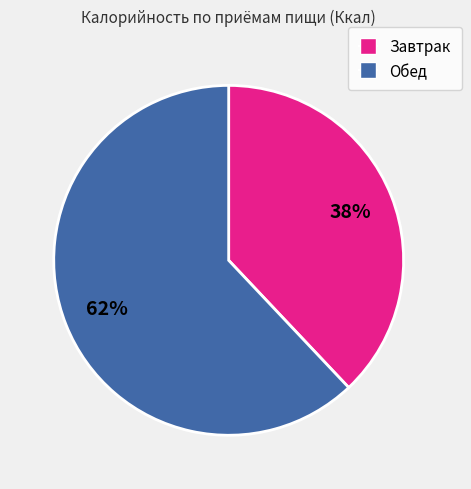

Is it true that Обед is 54% of the pie?

False